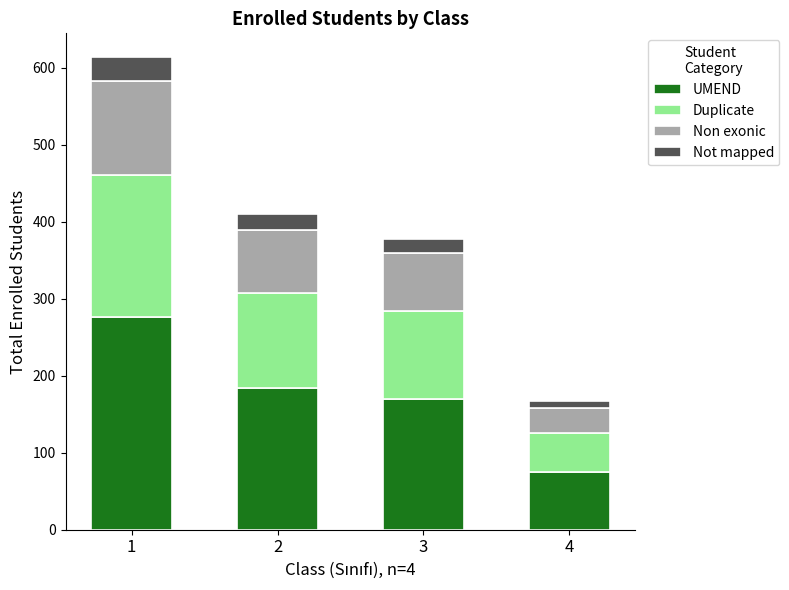

What is the maximum value for UMEND?

276.3